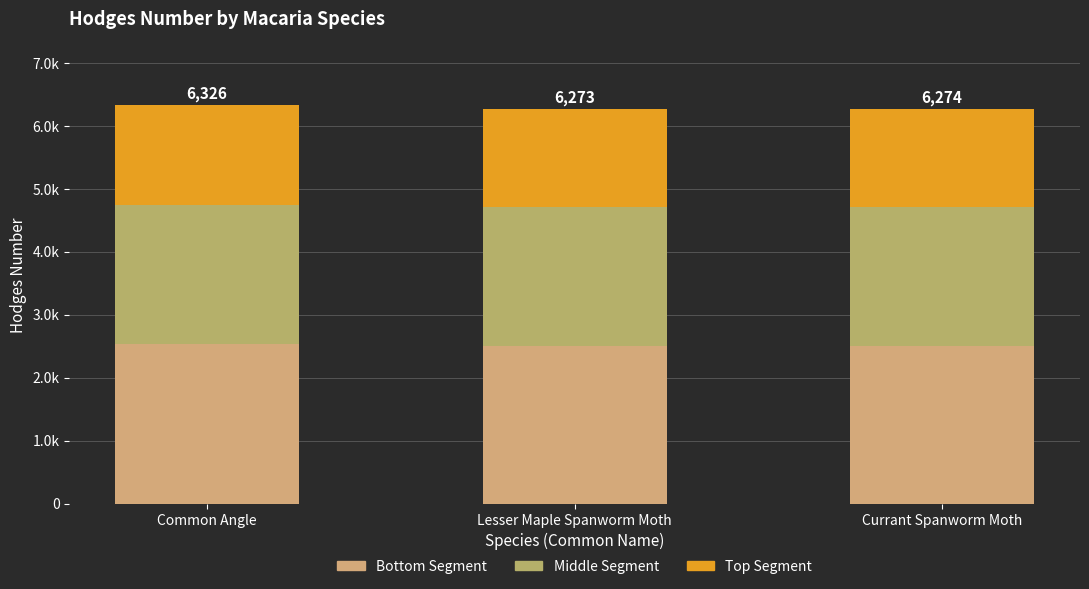

Which series changed the most between Lesser Maple Spanworm Moth and Currant Spanworm Moth?

Bottom Segment